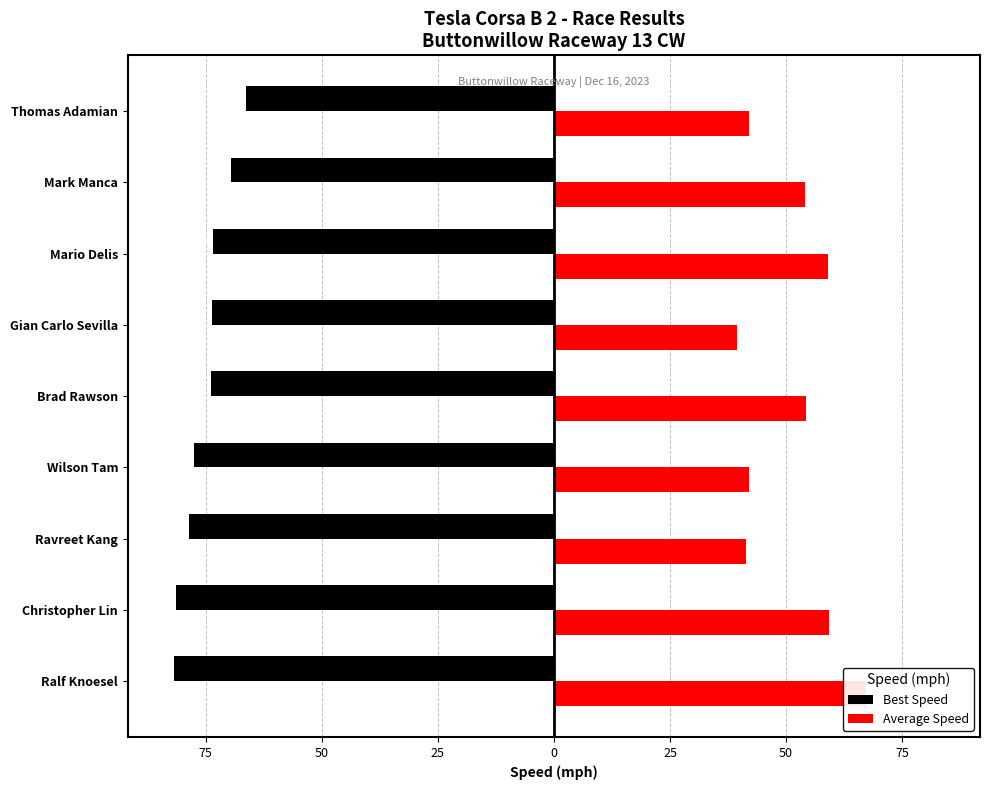

Which series changed the most between Ralf Knoesel and Brad Rawson?

Average Speed